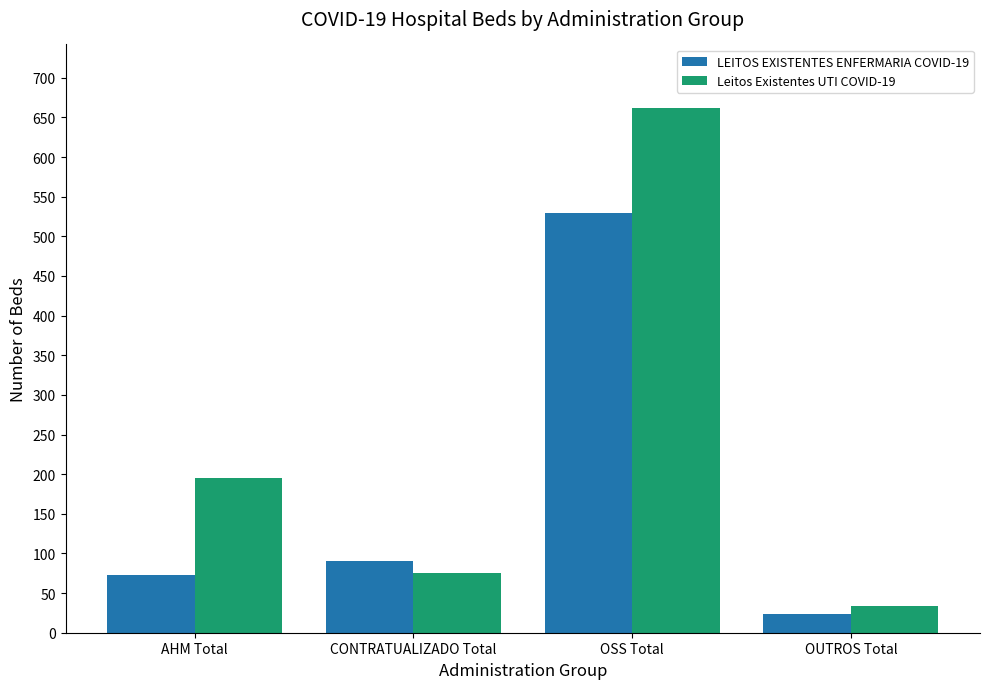

At which category is the sum across all series the highest?

OSS Total